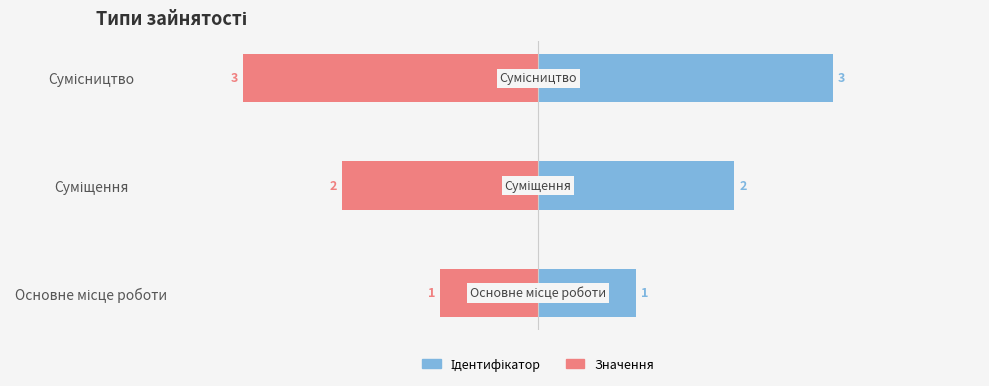

How many data points in Значення are above -2?

1